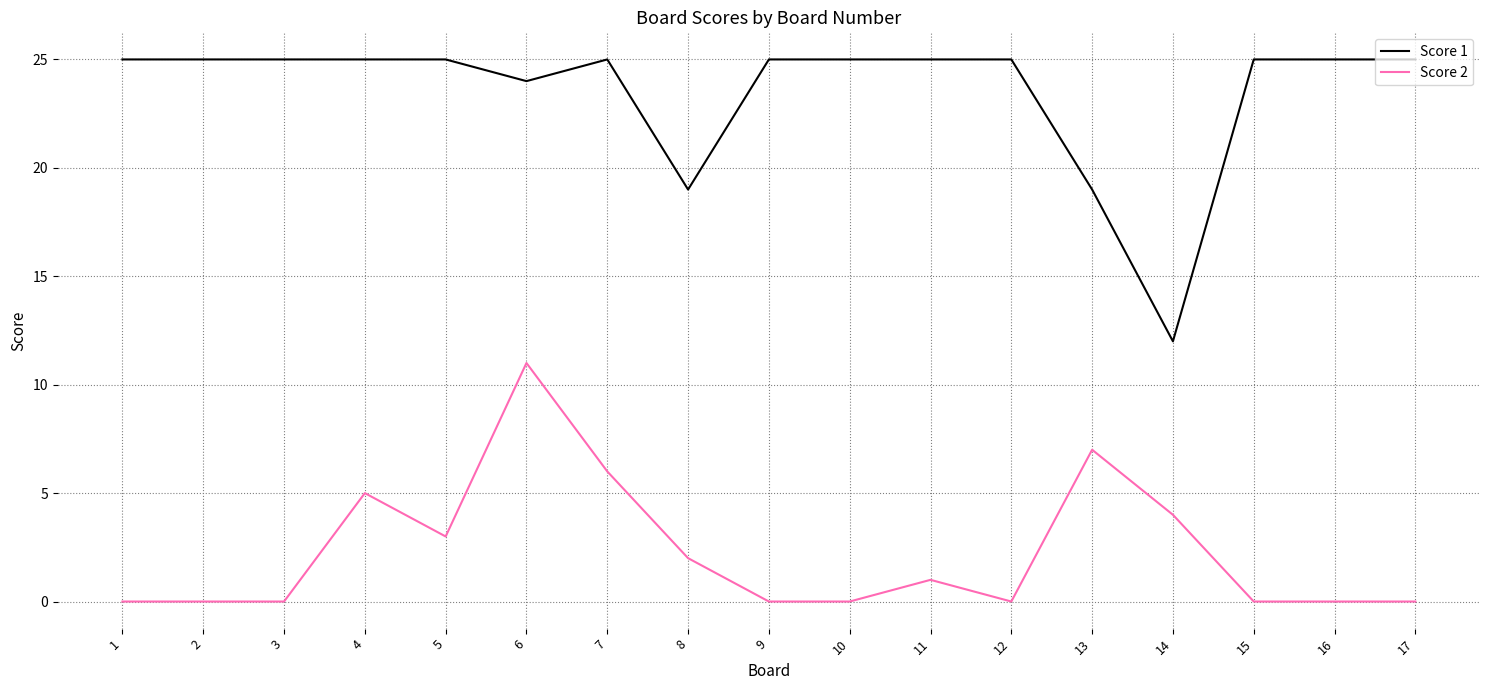

Rank the series by their average value, from highest to lowest.

Score 1, Score 2